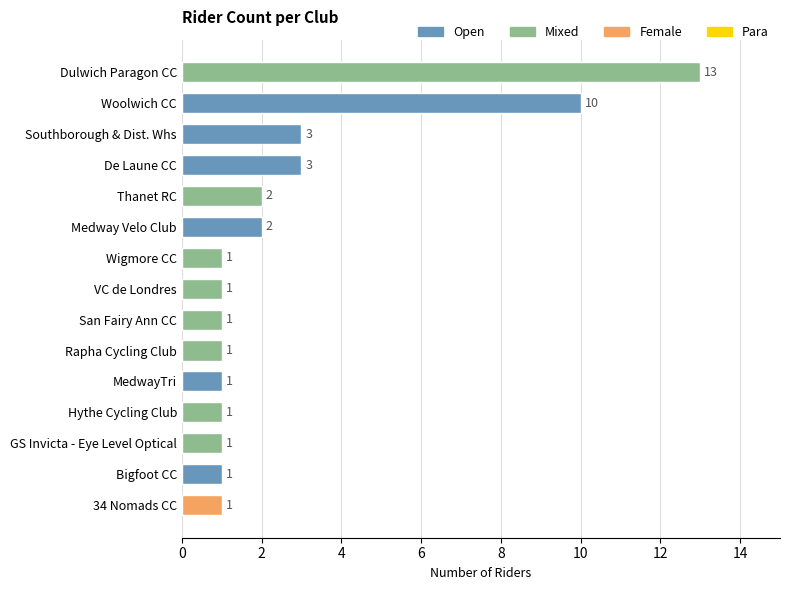

What is the sum of all values?

42